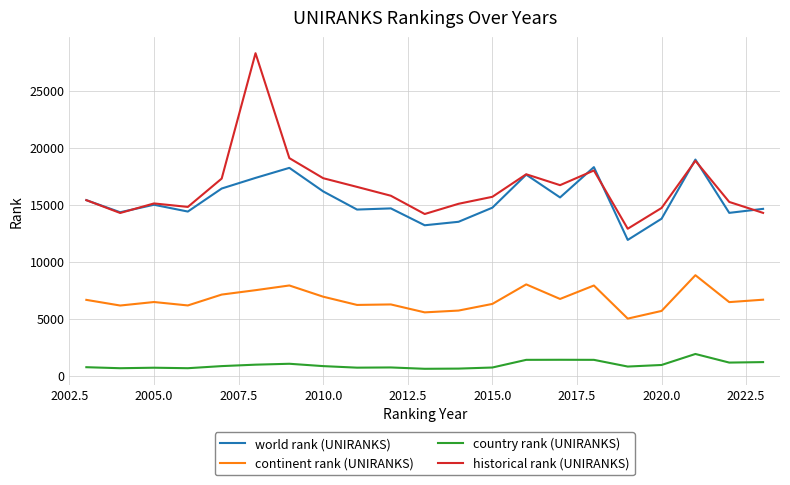

True or false: world rank (UNIRANKS) and country rank (UNIRANKS) cross at least once.

False